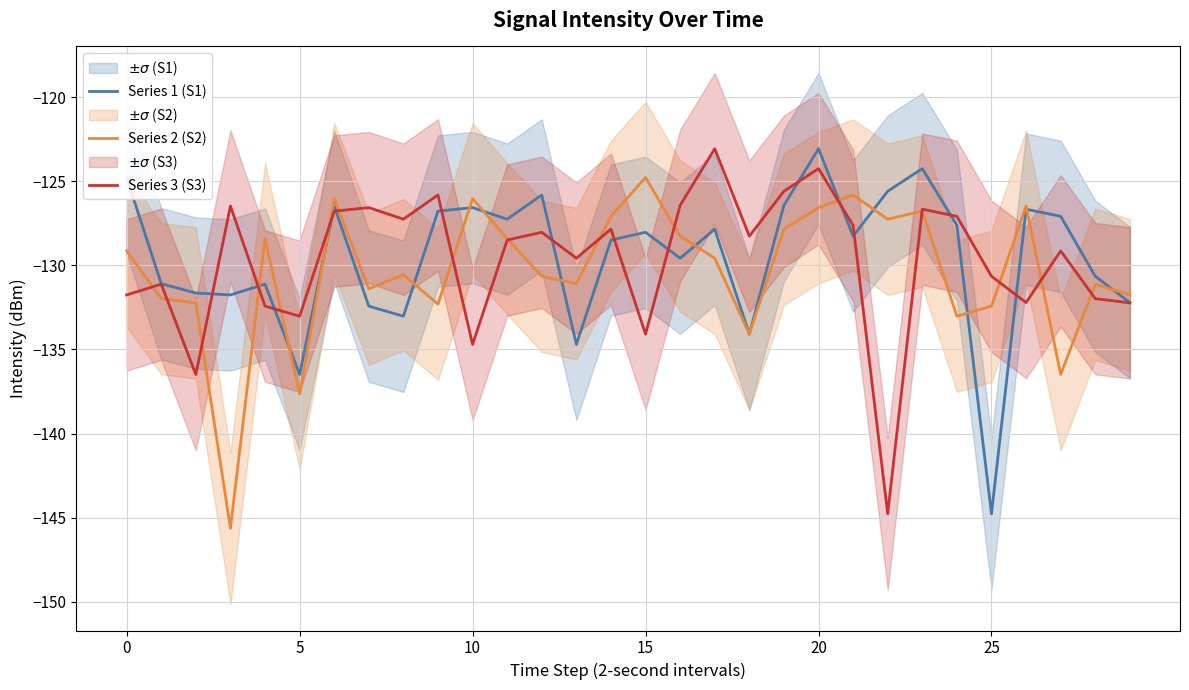

Is it true that Series 1 (S1) equals -144.8 at 25?

True